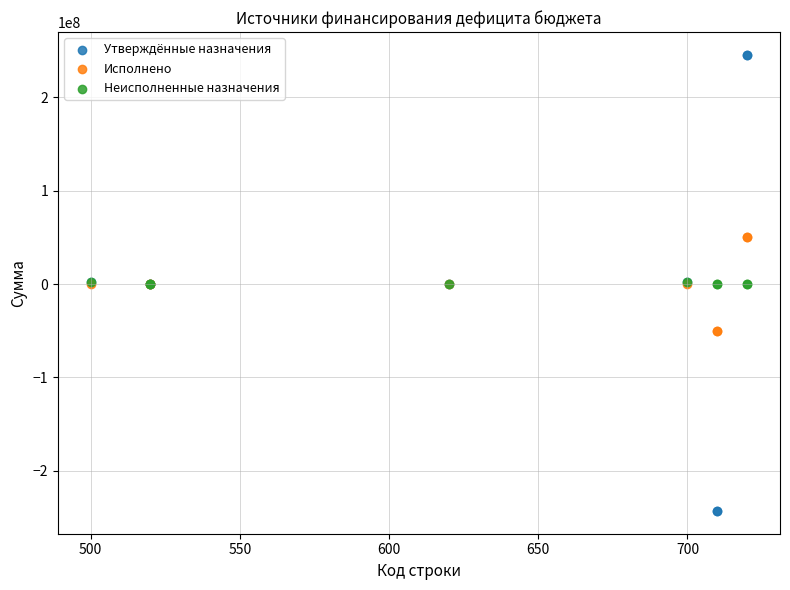

Which series has the largest Y range (max minus min)?

Утверждённые назначения